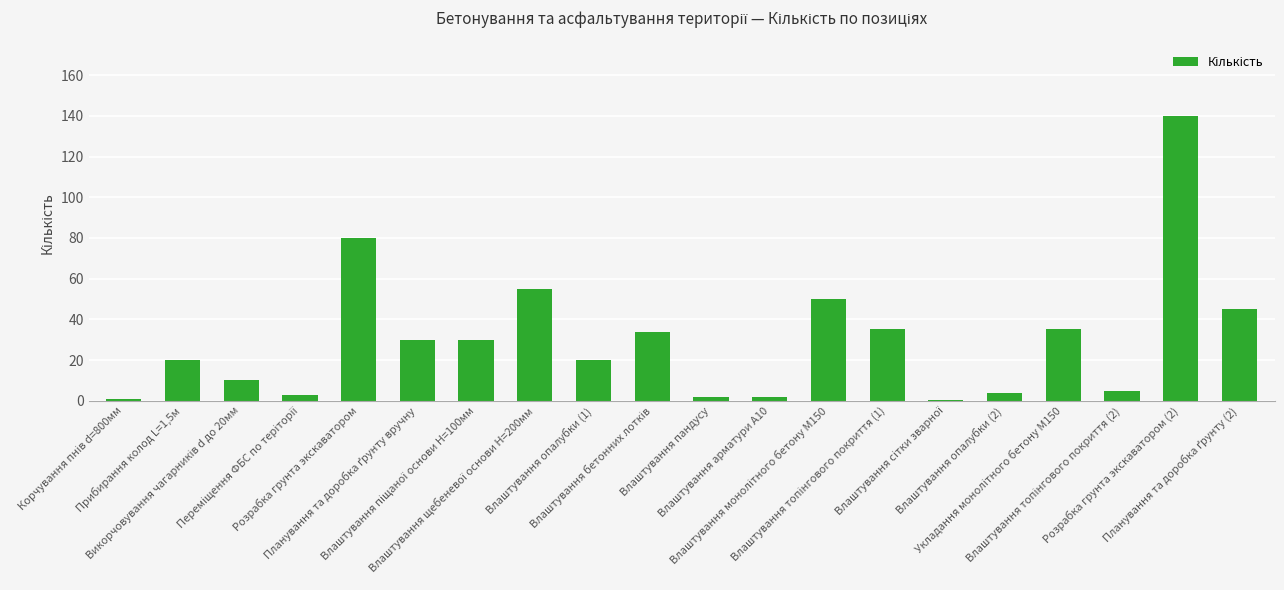

The chart shows a value of 20.0 at Прибирання колод L=1,5м. True or false?

True